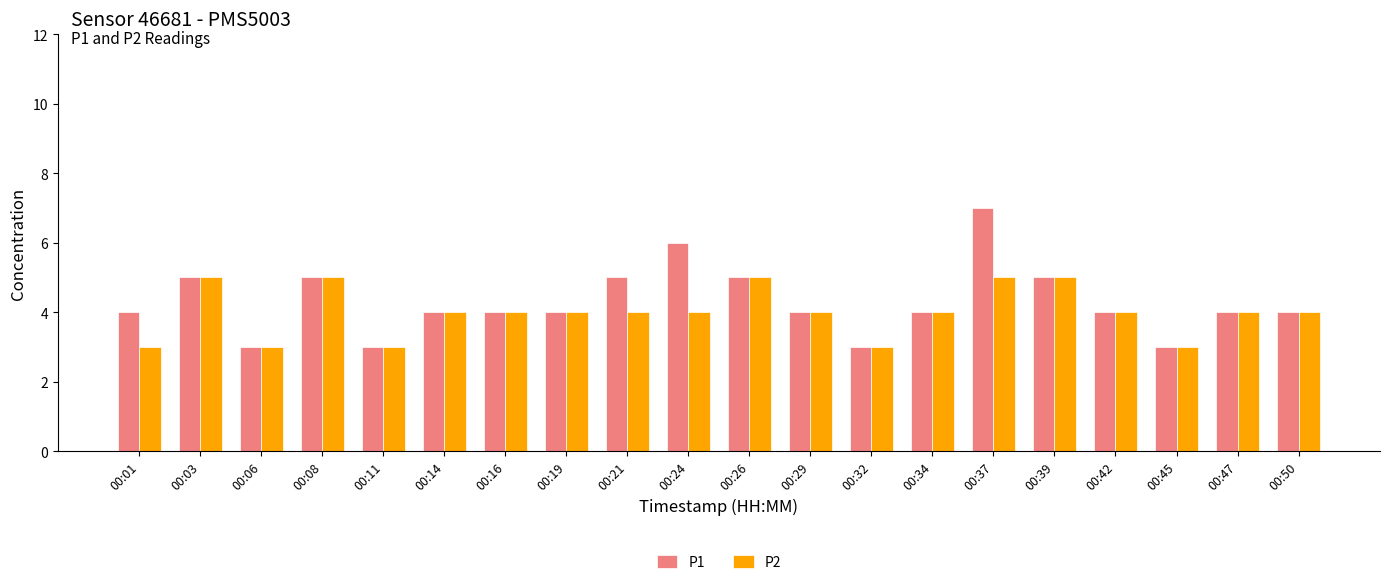

What value does the P1 series have at 00:39?

5